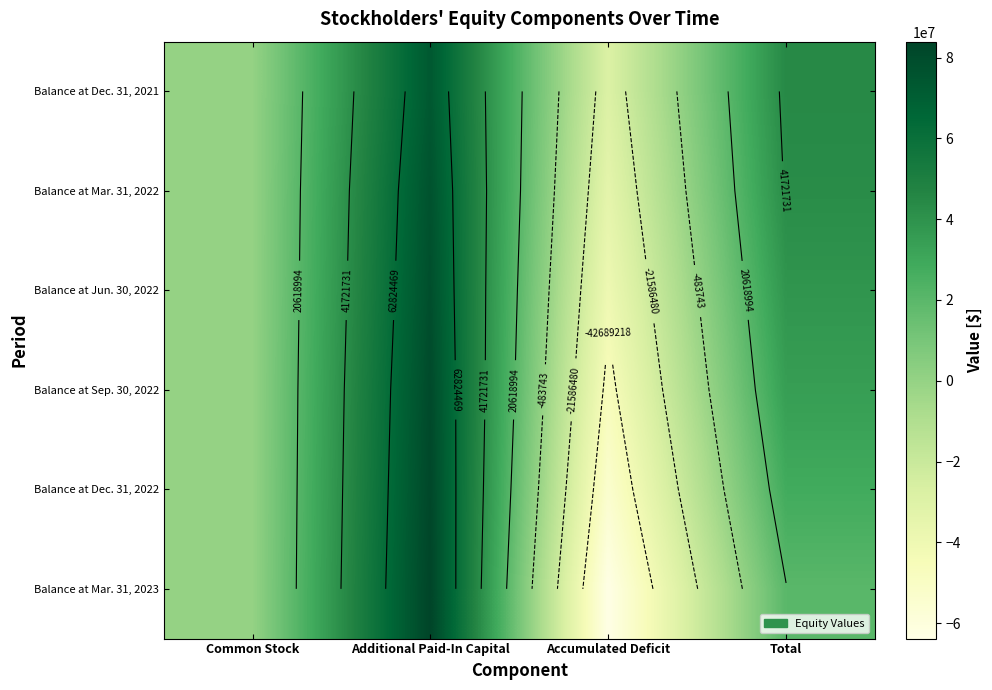

True or false: Balance at Dec. 31, 2022 has a value of 116653737 at Additional Paid-In Capital.

False